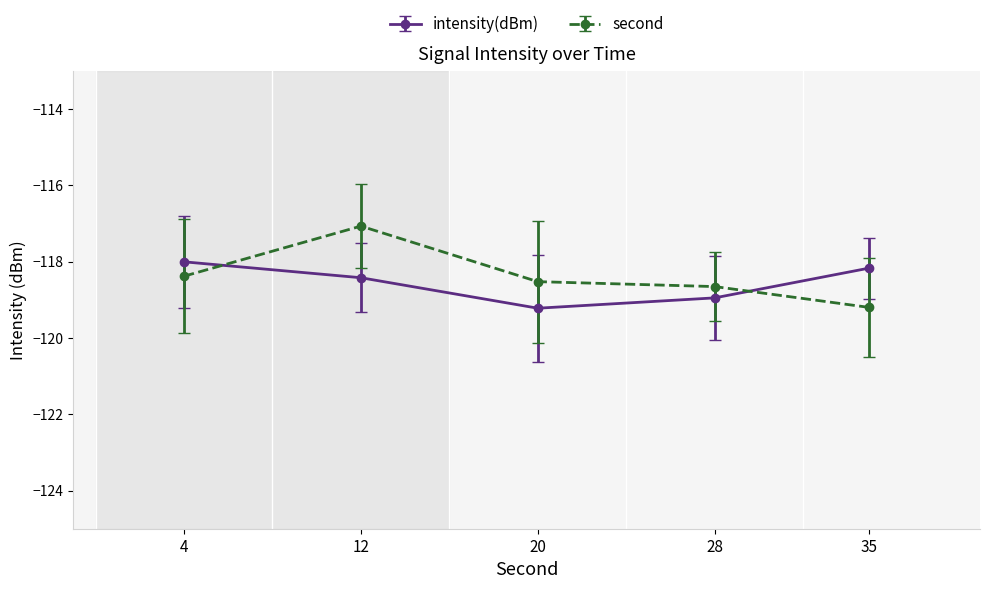

Which series has the largest range (max minus min)?

second